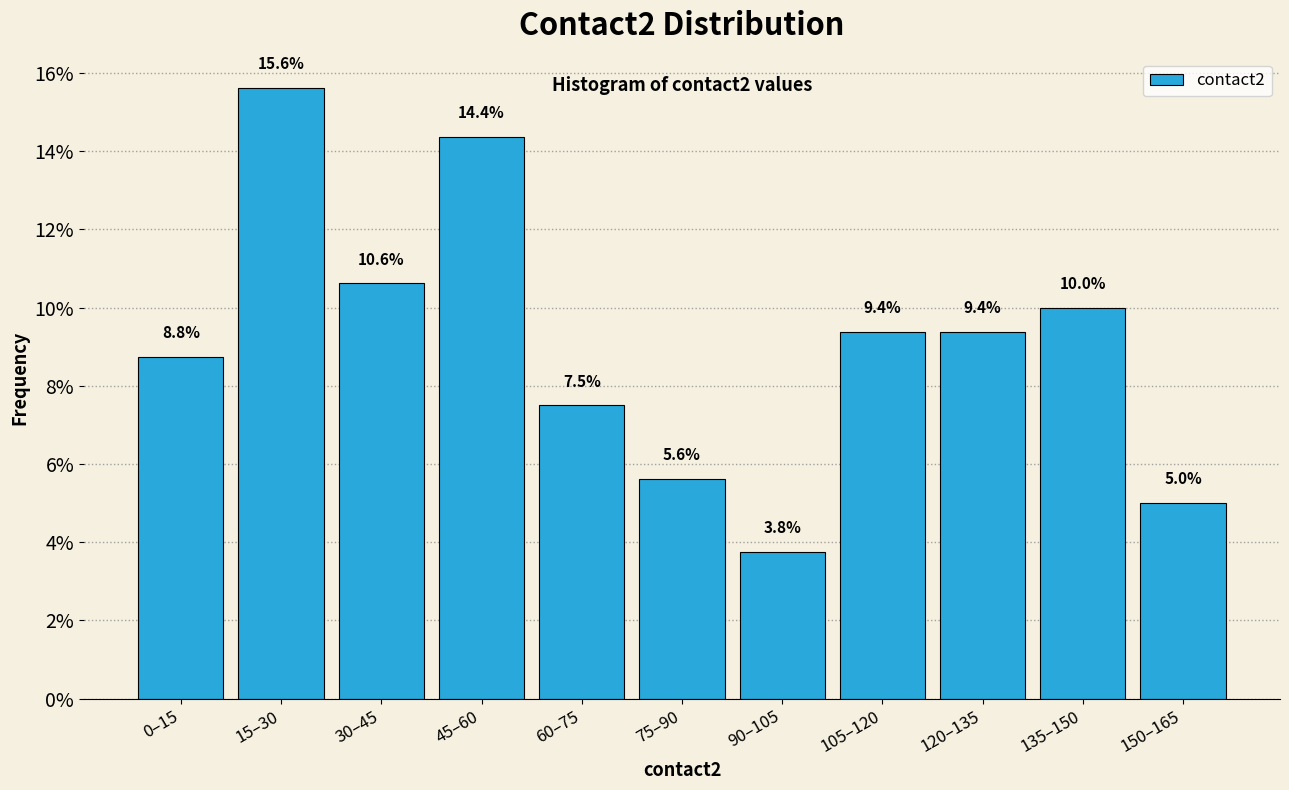

Reading left to right, extract all data points from this chart.

8.8	15.6	10.6	14.4	7.5	5.6	3.8	9.4	9.4	10.0	5.0